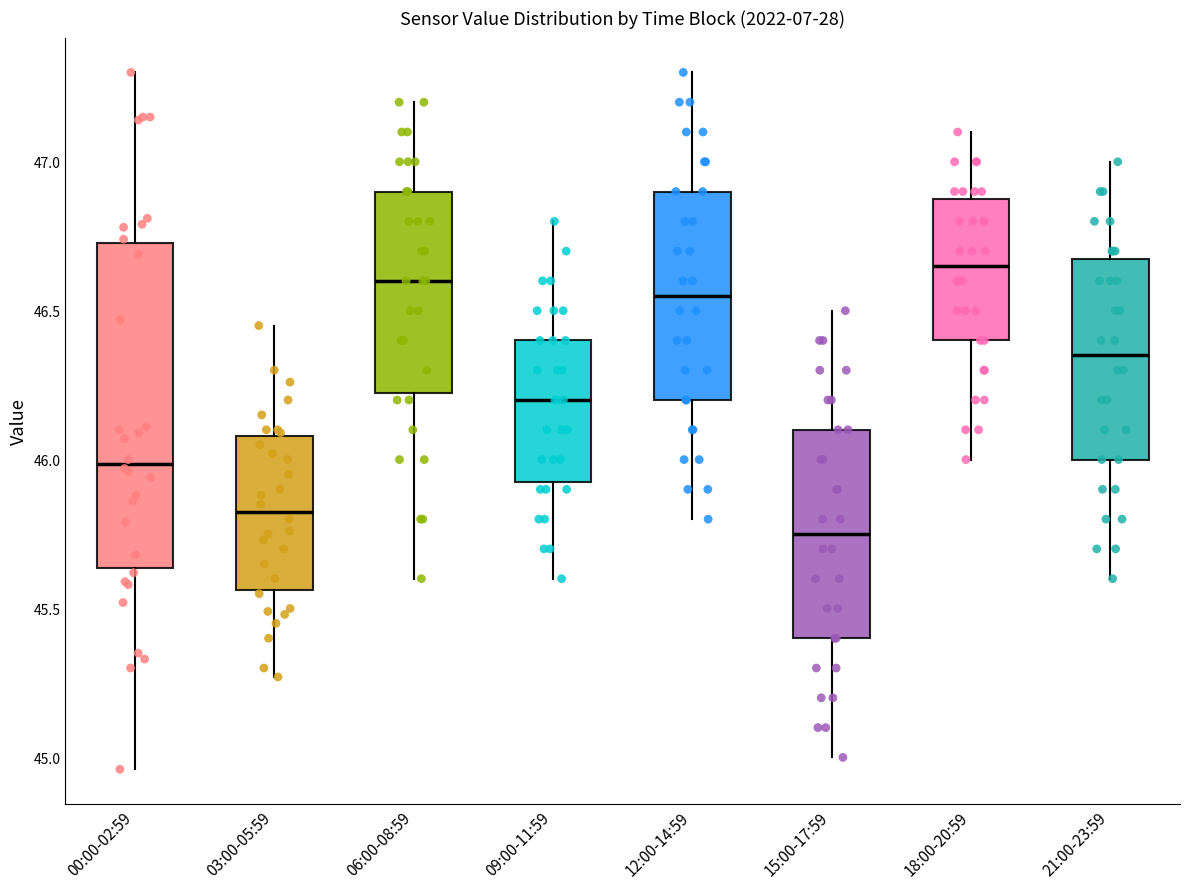

Where is the lower edge of the box for 15:00-17:59 on the y-axis? The values are not printed on the chart, so give them approximately, as read against the axis.

45.40